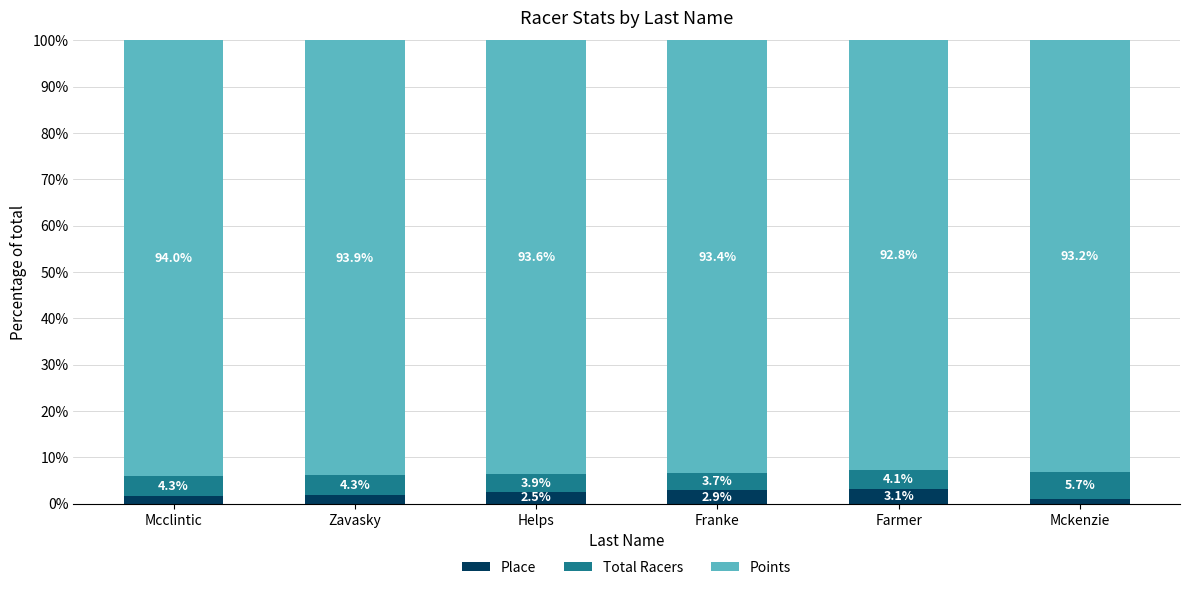

What is the average value of the Place series?

2.2